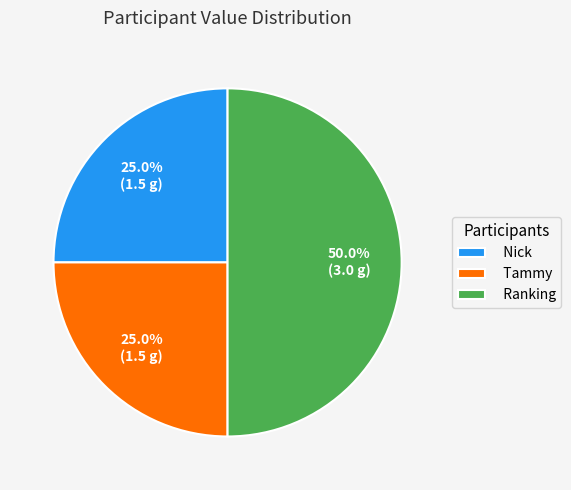

Which slice is the largest?

Ranking